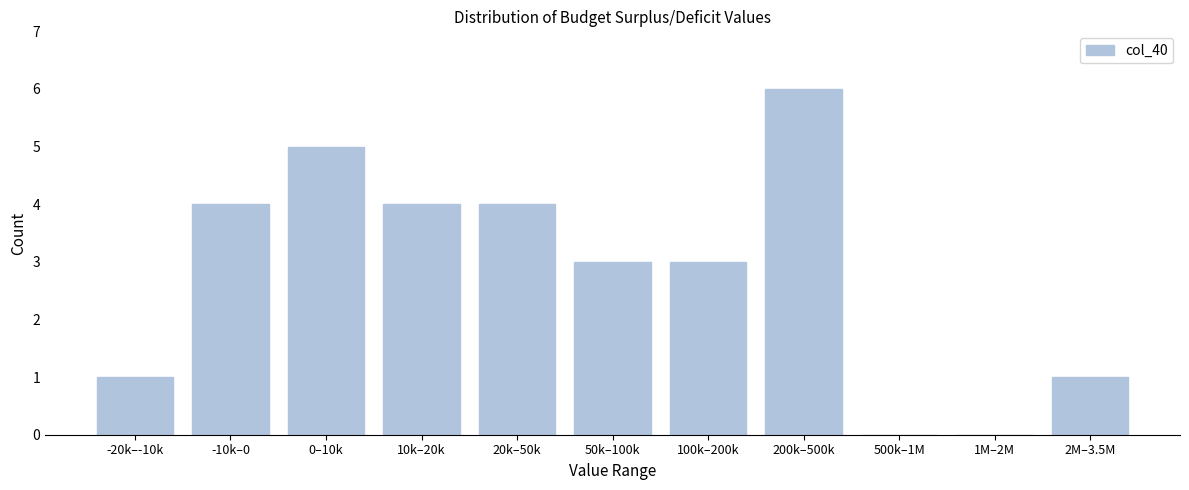

Reading left to right, transcribe all the data shown in this chart.

-20k–-10k=1	-10k–0=4	0–10k=5	10k–20k=4	20k–50k=4	50k–100k=3	100k–200k=3	200k–500k=6	500k–1M=0	1M–2M=0	2M–3.5M=1